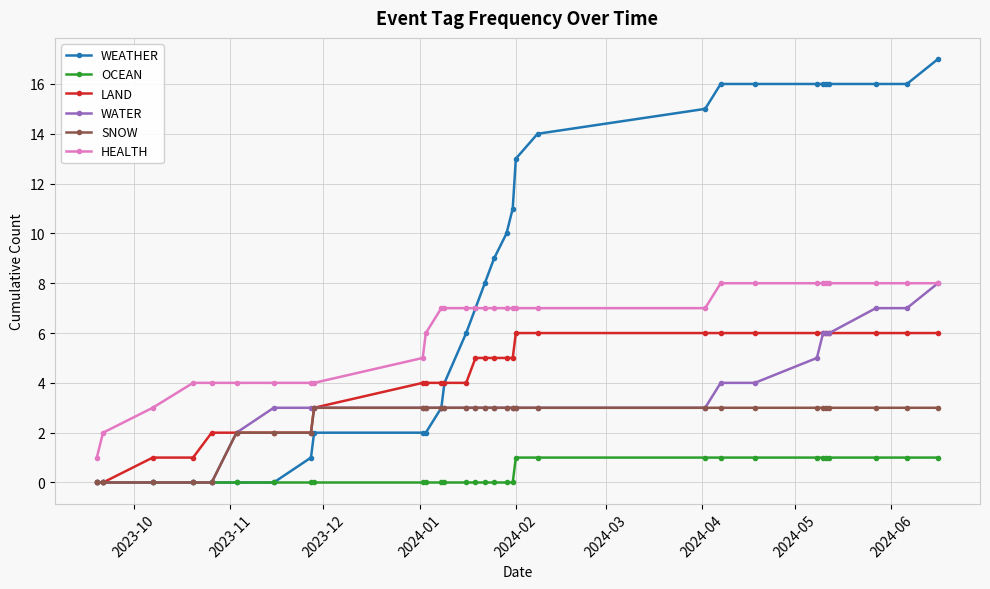

How many data points in LAND are less than 5?

14